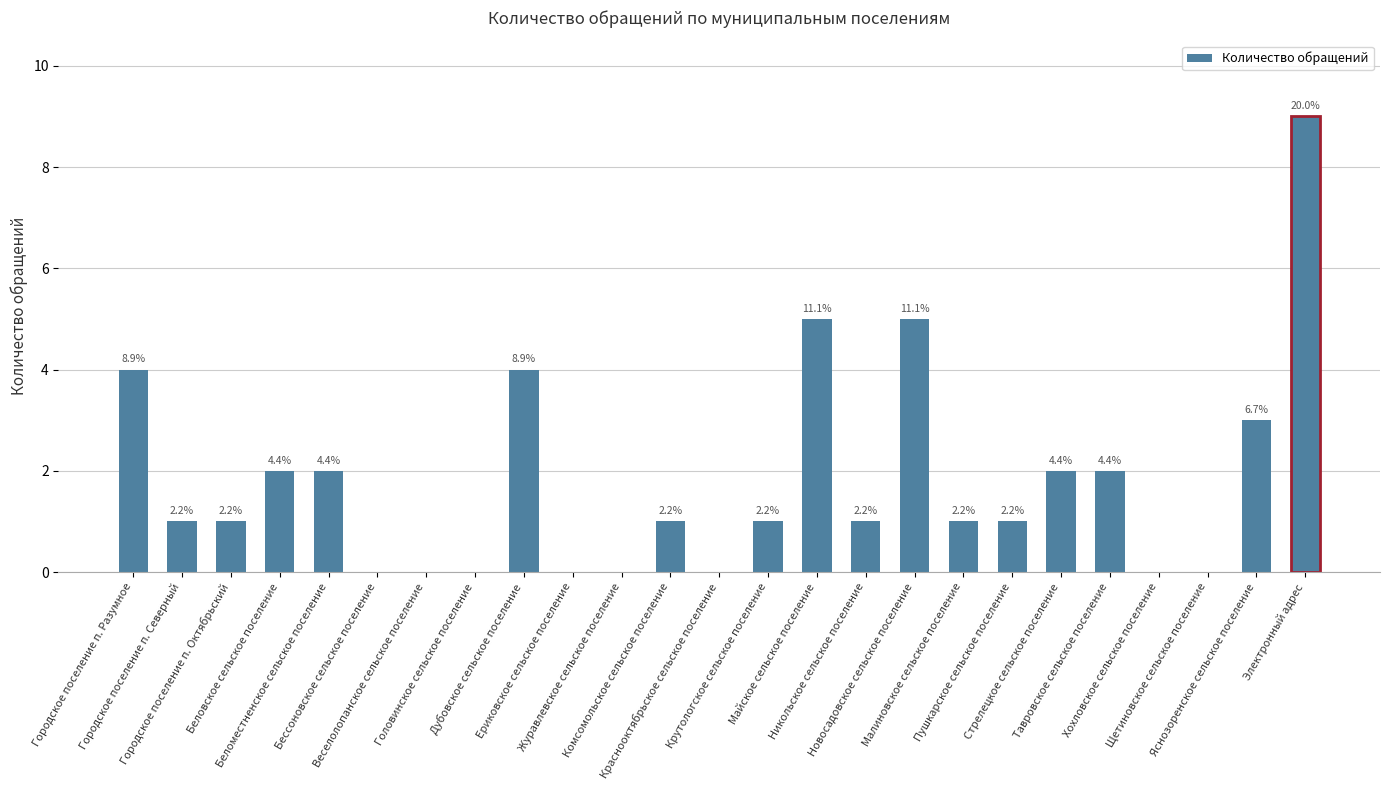

Are the bars horizontal?

No